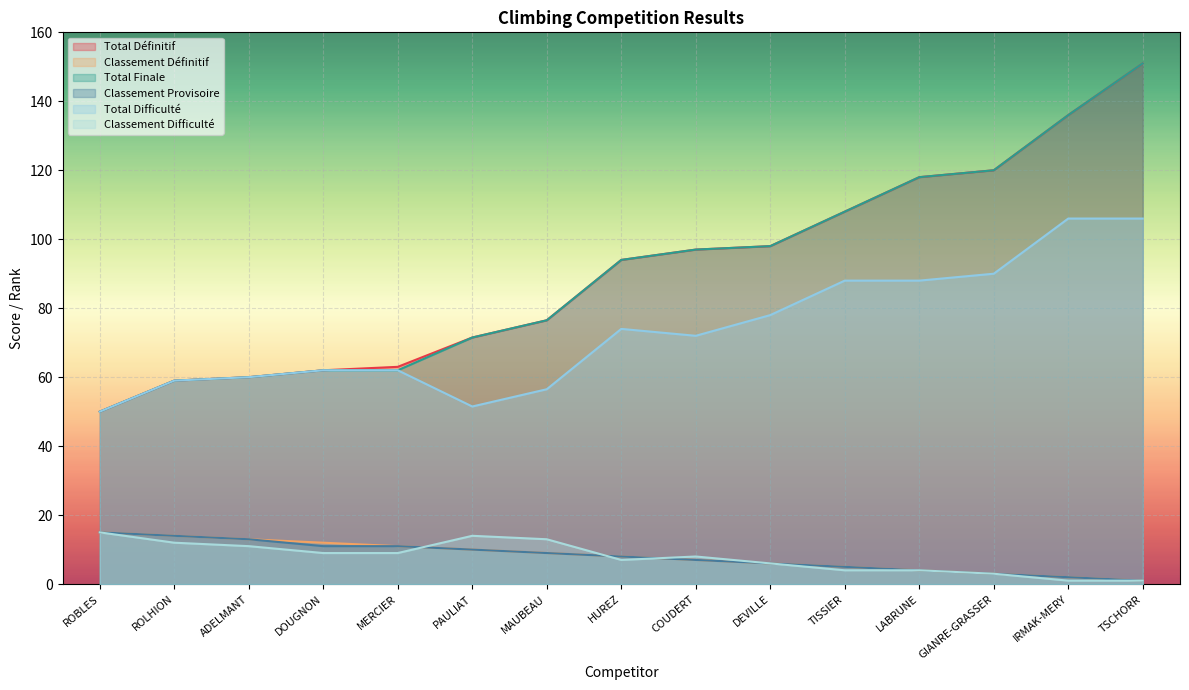

What position from the right is MAUBEAU?

9